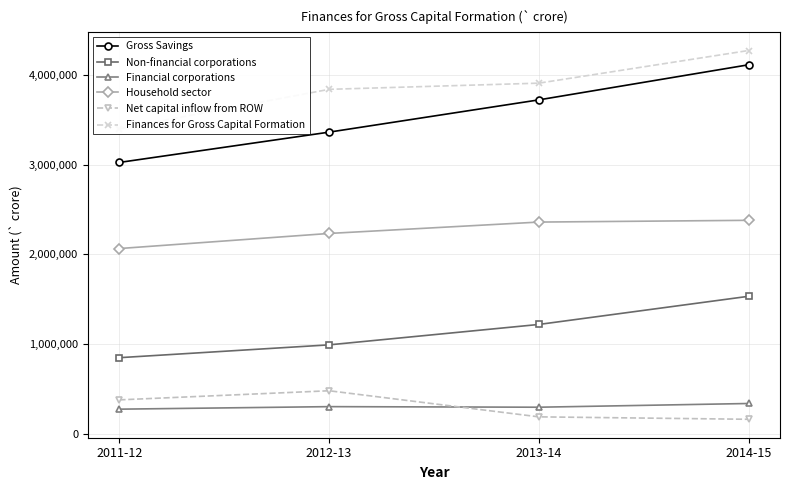

Count the number of categories in the chart.

4